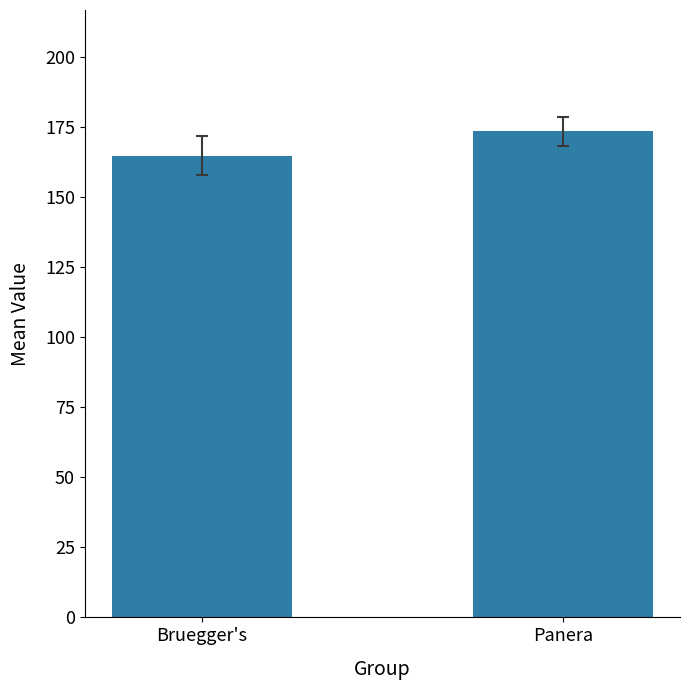

Reading left to right, list all the values displayed in this chart.

164.7	173.4